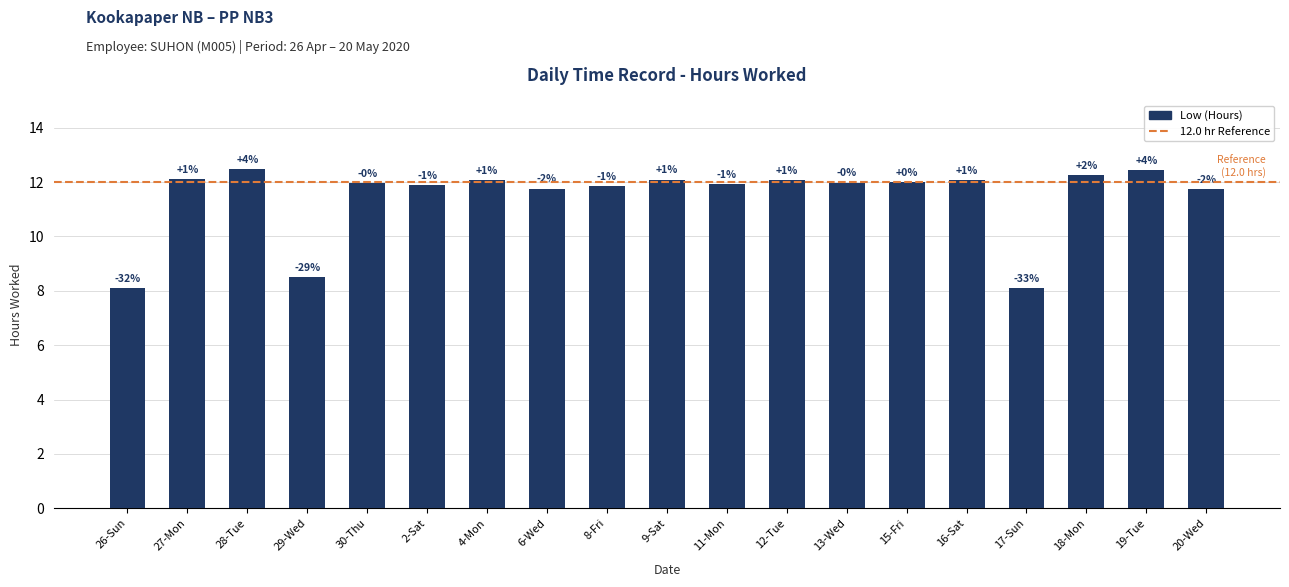

What is the difference between the values at 18-Mon and 2-Sat?

0.4